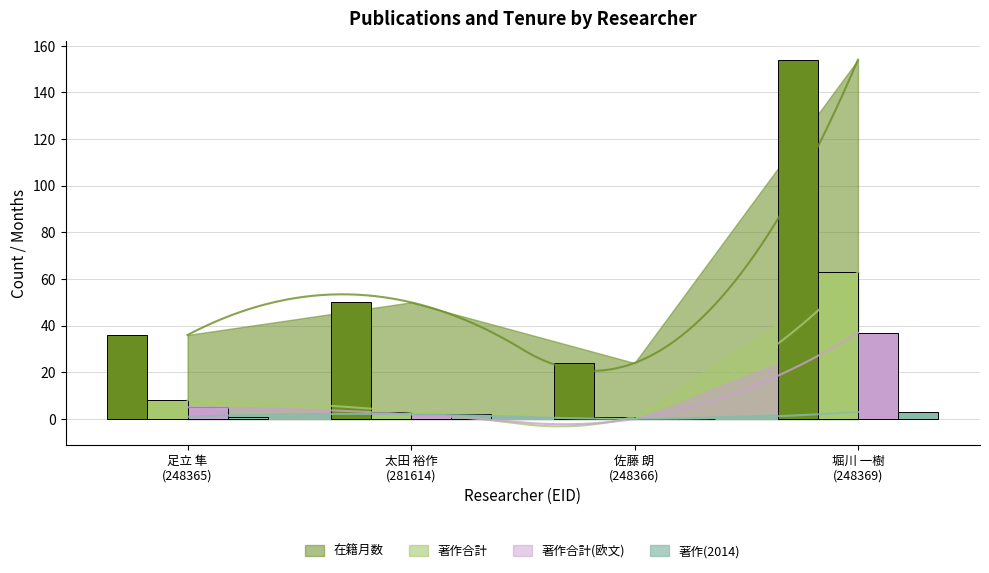

Which label corresponds to the largest value in the chart?

堀川 一樹 (248369)